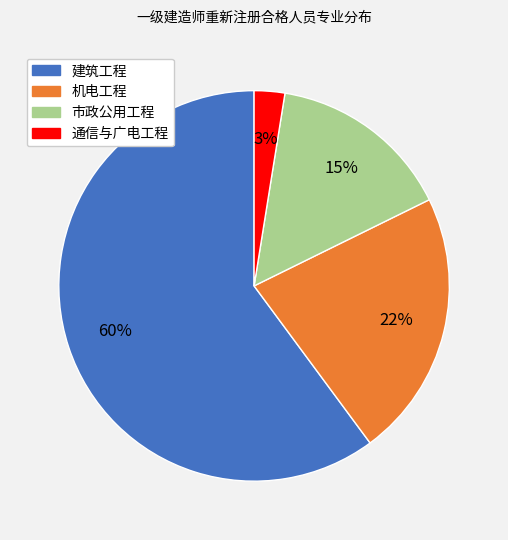

To the nearest percent, what percentage of the pie is 机电工程?

22%